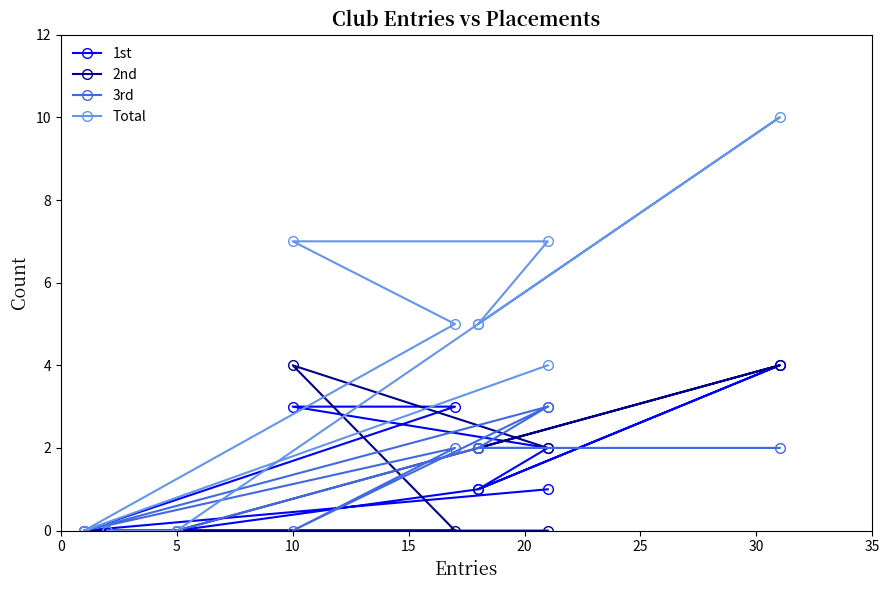

How many intersections are there between 1st and 3rd?

3